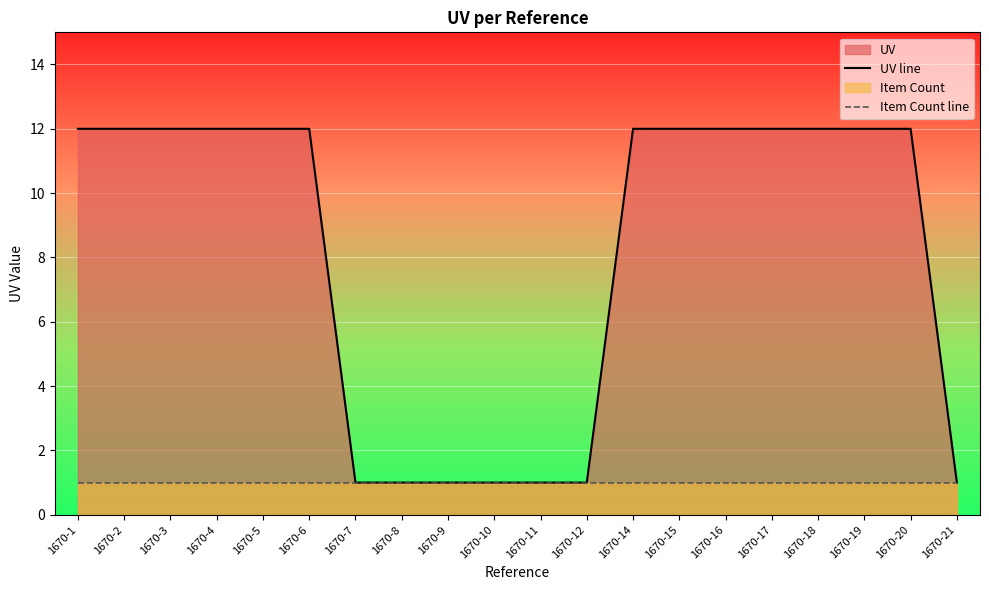

Reading left to right, what are all the values shown in this chart?

UV line: 1670-1=12	1670-2=12	1670-3=12	1670-4=12	1670-5=12	1670-6=12	1670-7=1	1670-8=1	1670-9=1	1670-10=1	1670-11=1	1670-12=1	1670-14=12	1670-15=12	1670-16=12	1670-17=12	1670-18=12	1670-19=12	1670-20=12	1670-21=1
Item Count line: 1670-1=1	1670-2=1	1670-3=1	1670-4=1	1670-5=1	1670-6=1	1670-7=1	1670-8=1	1670-9=1	1670-10=1	1670-11=1	1670-12=1	1670-14=1	1670-15=1	1670-16=1	1670-17=1	1670-18=1	1670-19=1	1670-20=1	1670-21=1